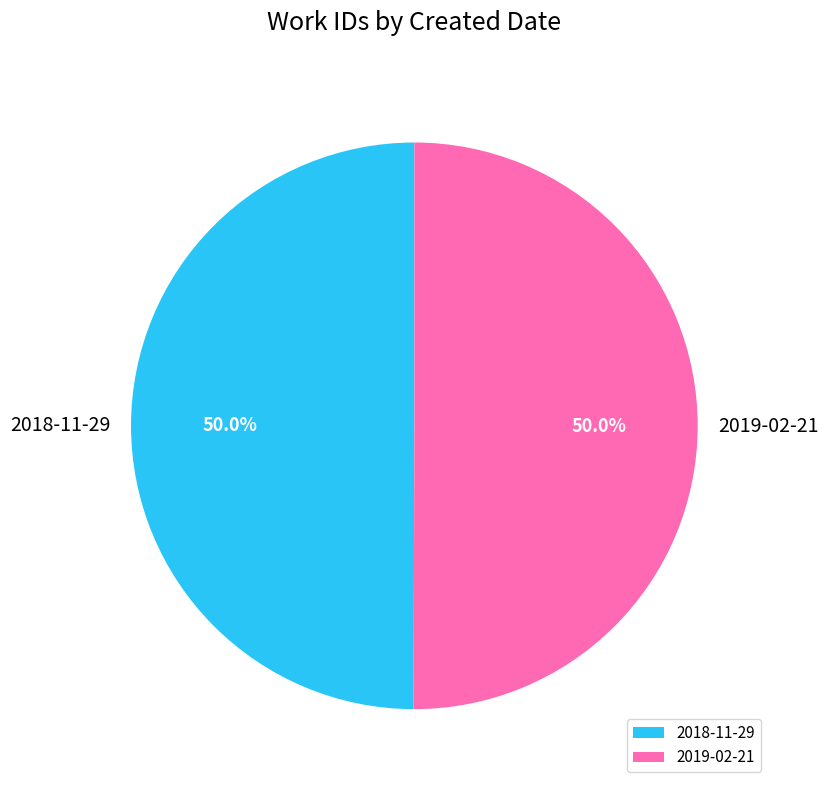

Approximately how many times larger is the value at 2019-02-21 compared to 2018-11-29?

1.0